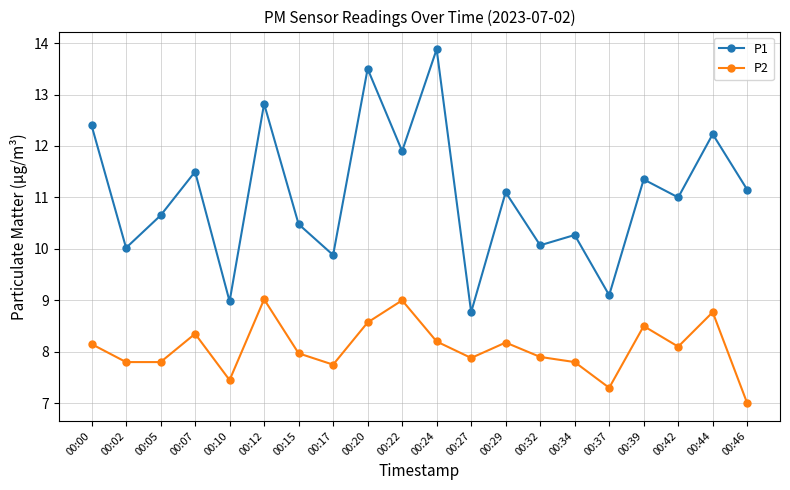

Rank the series by their average value, from lowest to highest.

P2, P1